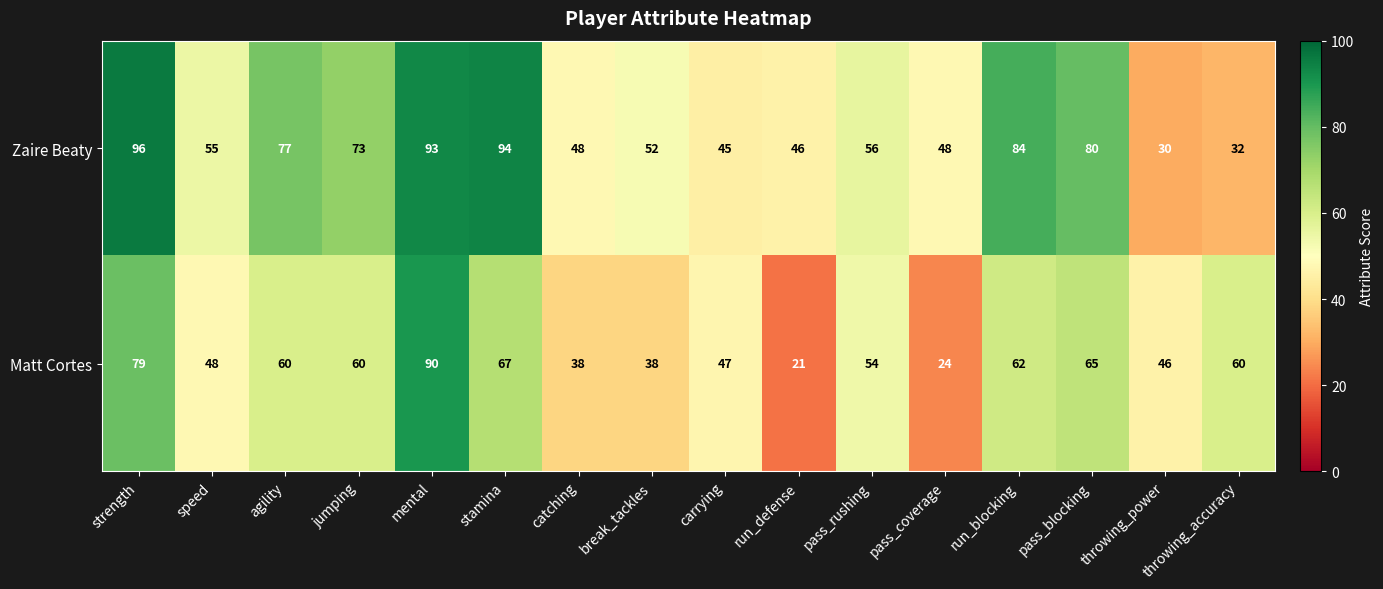

How many values in the Matt Cortes series are below 60?

8